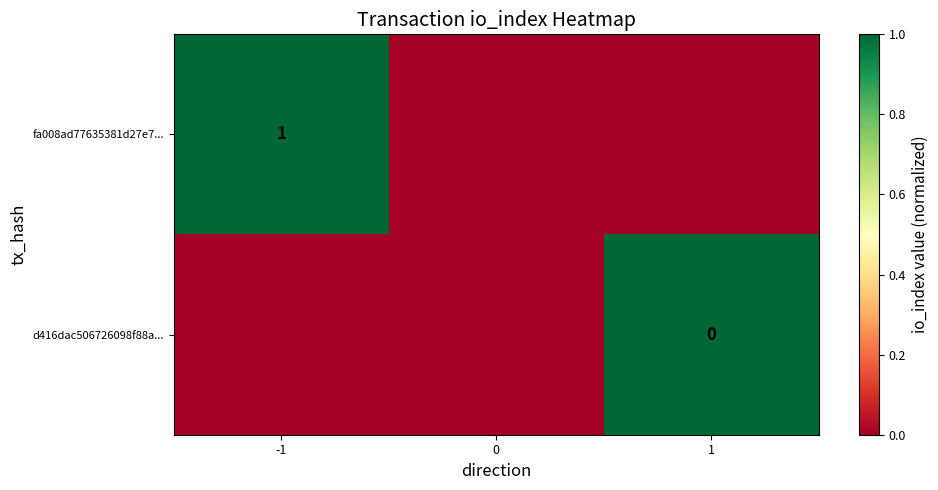

The fa008ad77635381d27e7... series shows 1 at -1. True or false?

True